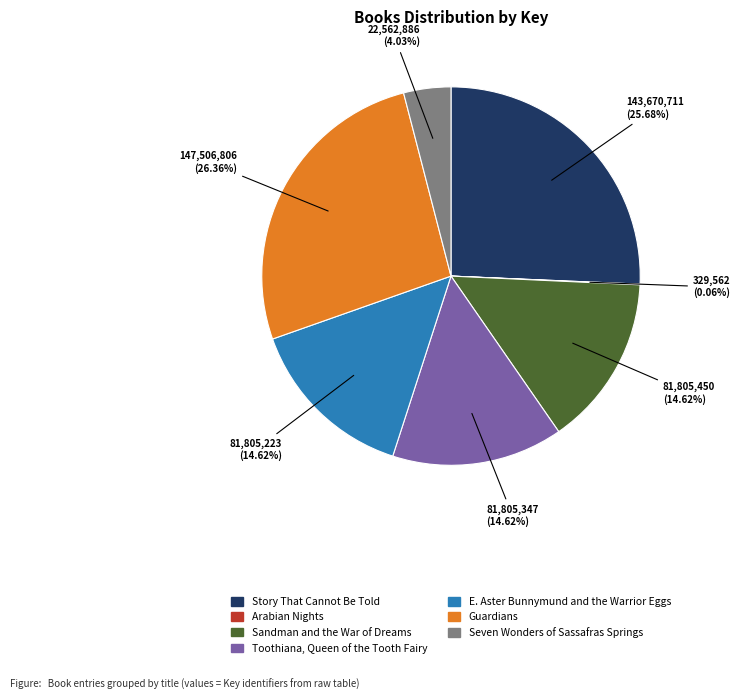

Does Story That Cannot Be Told account for over 50% of the chart?

No